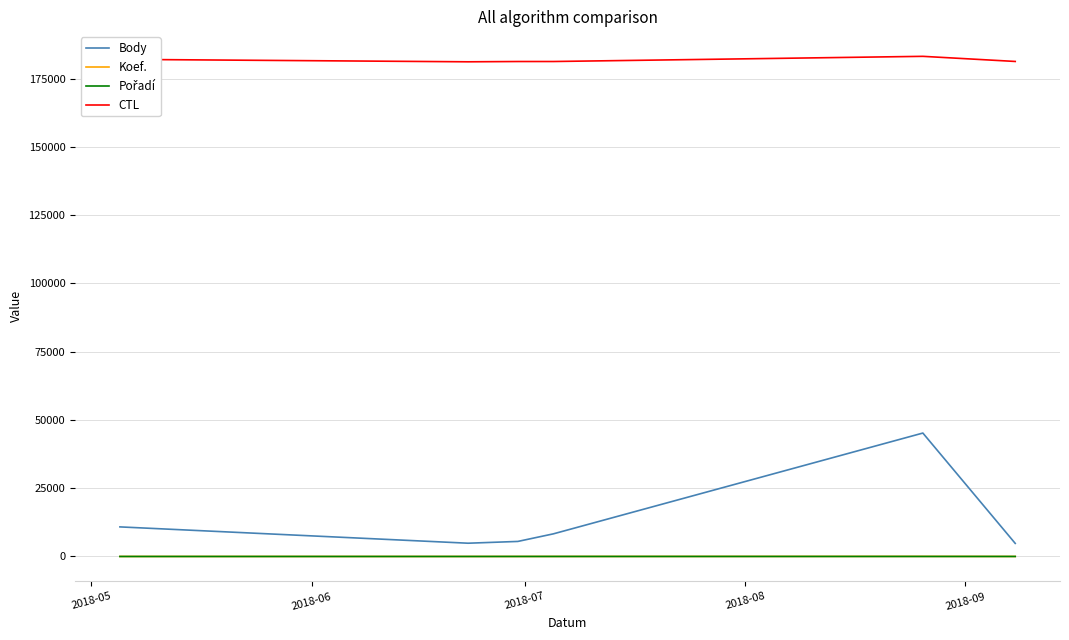

Which series has the largest range (max minus min)?

Body